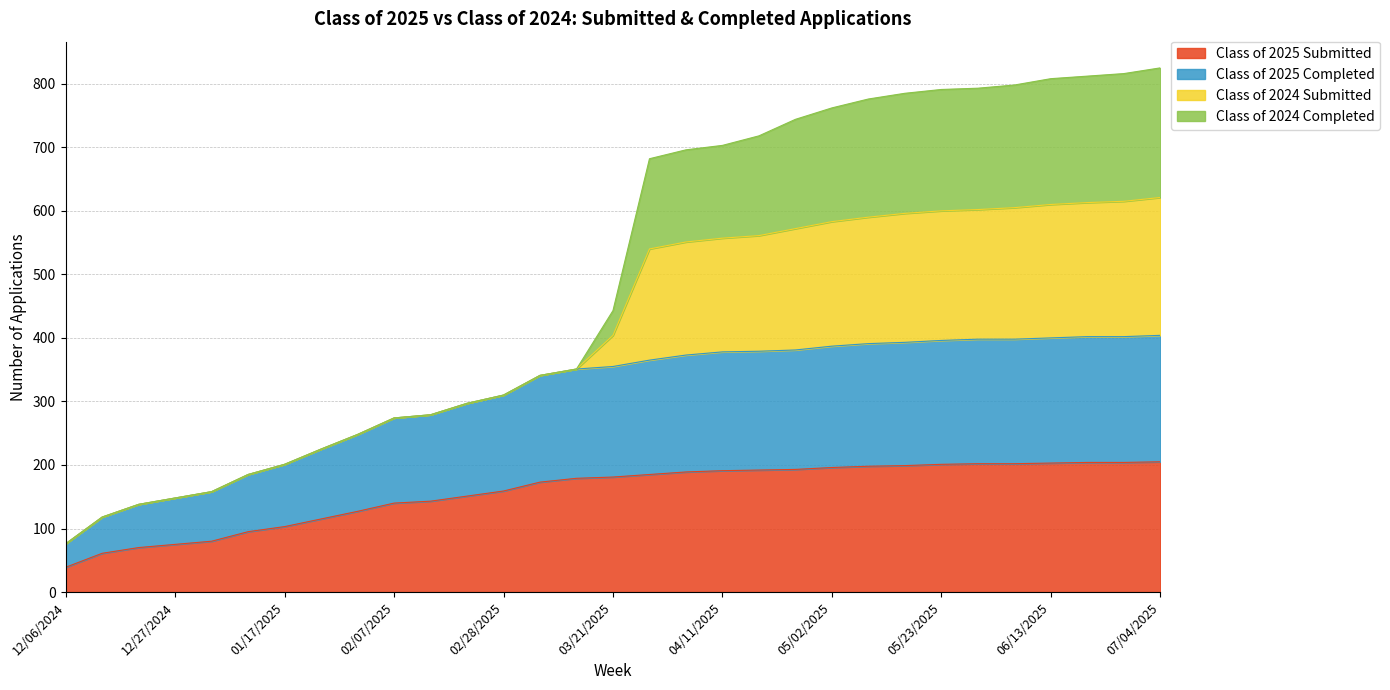

At which label does Class of 2025 Submitted reach its minimum?

12/06/2024